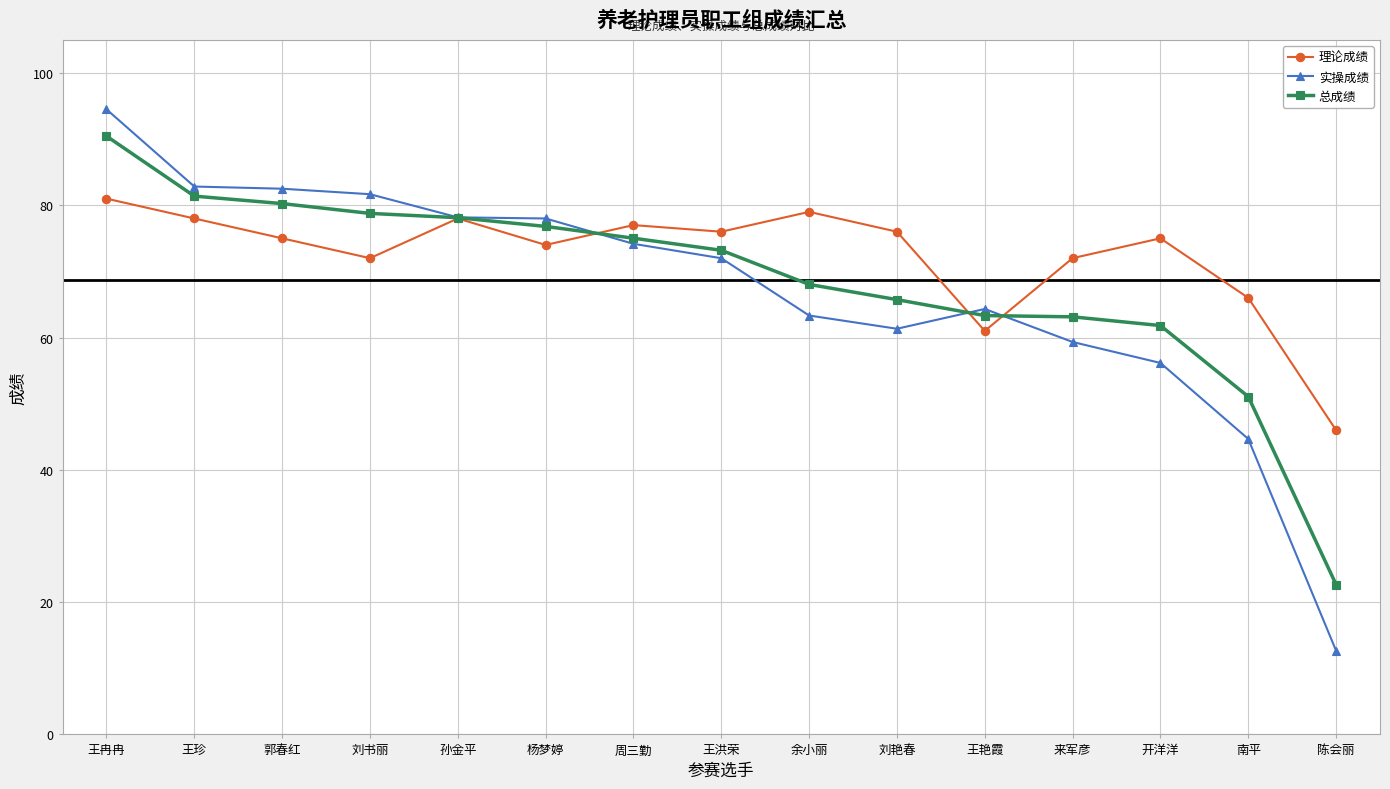

What is the label of the 7th point from the right?

余小丽